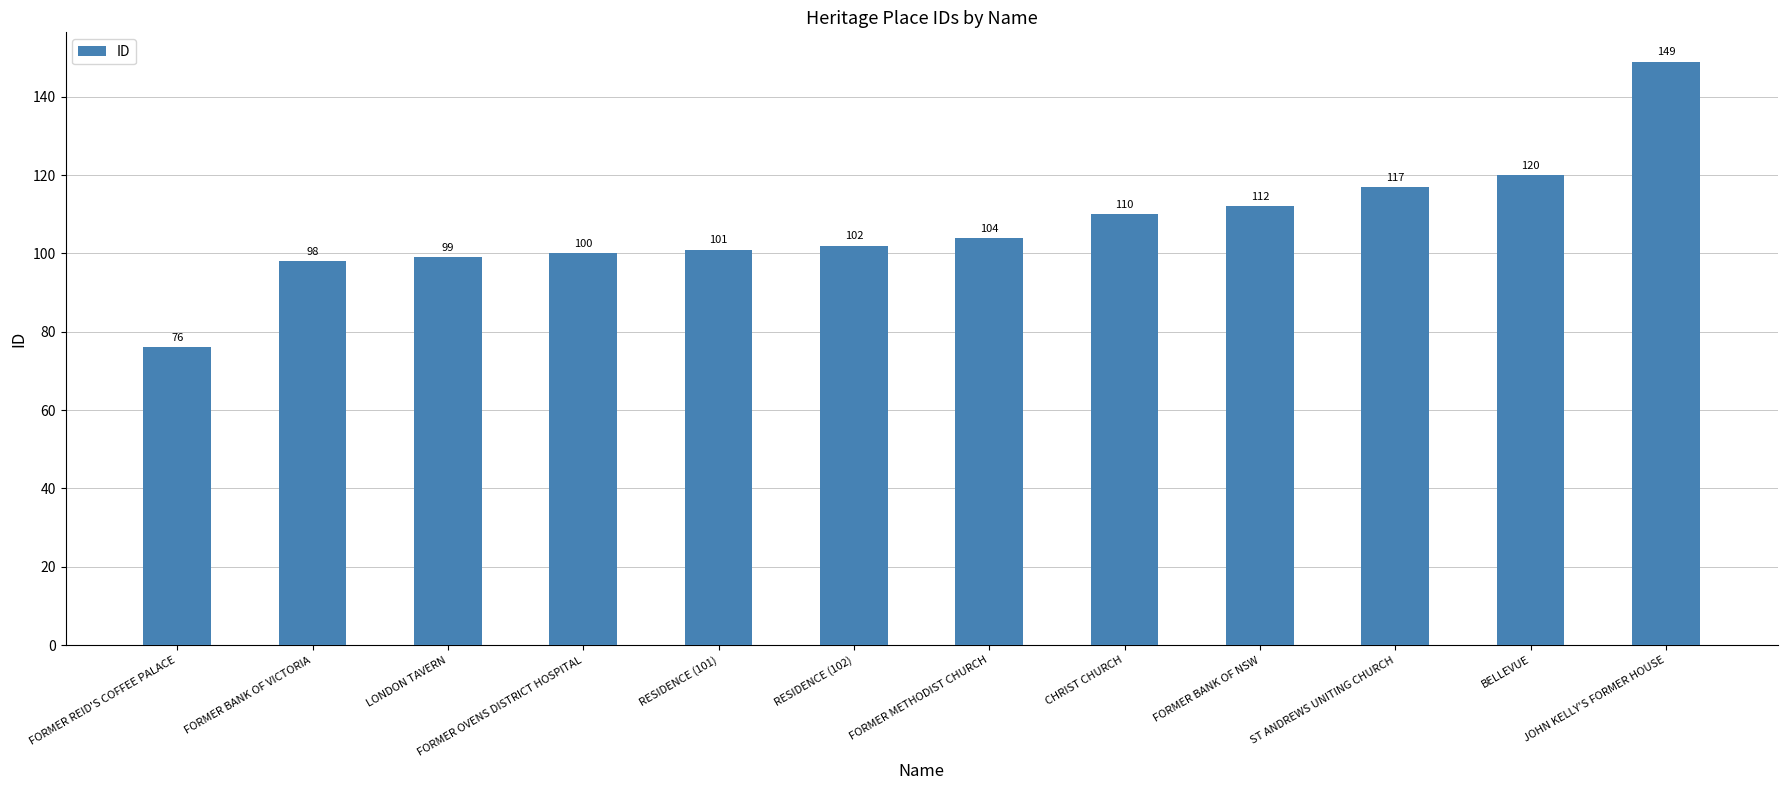

The value at LONDON TAVERN is 29. True or false?

False